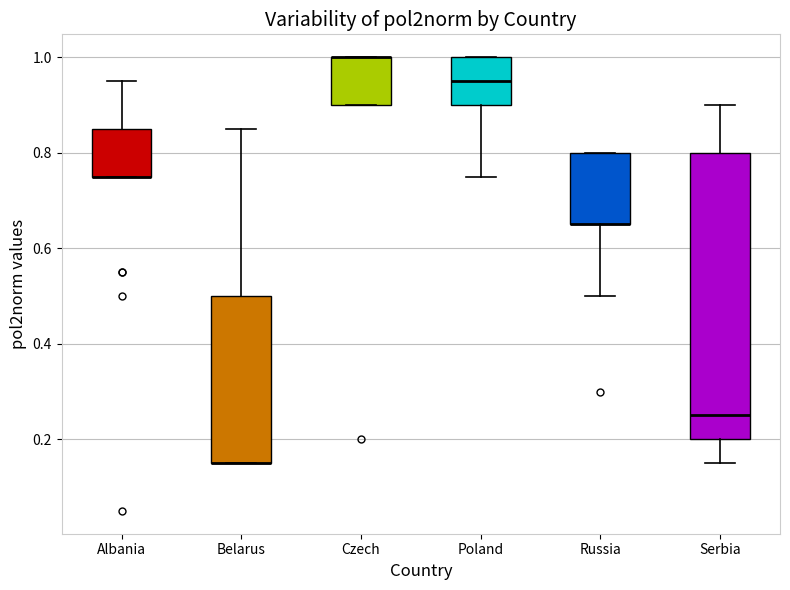

Reading left to right, read every box against the y-axis: the position of its median line, the range the box covers, and the ends of its whiskers. The values are not printed on the chart, so give them approximately, as read against the axis.

Albania: median 0.76 (drawn on the box's lower edge), box 0.76 to 0.86, whiskers 0.76 to 0.96
Belarus: median 0.16 (drawn on the box's lower edge), box 0.16 to 0.50, whiskers 0.16 to 0.86
Czech: median 1.00 (drawn on the box's upper edge), box 0.90 to 1.00, whiskers 0.90 to 1.00
Poland: median 0.96, box 0.90 to 1.00, whiskers 0.76 to 1.00
Russia: median 0.66 (drawn on the box's lower edge), box 0.66 to 0.80, whiskers 0.50 to 0.80
Serbia: median 0.26, box 0.20 to 0.80, whiskers 0.16 to 0.90